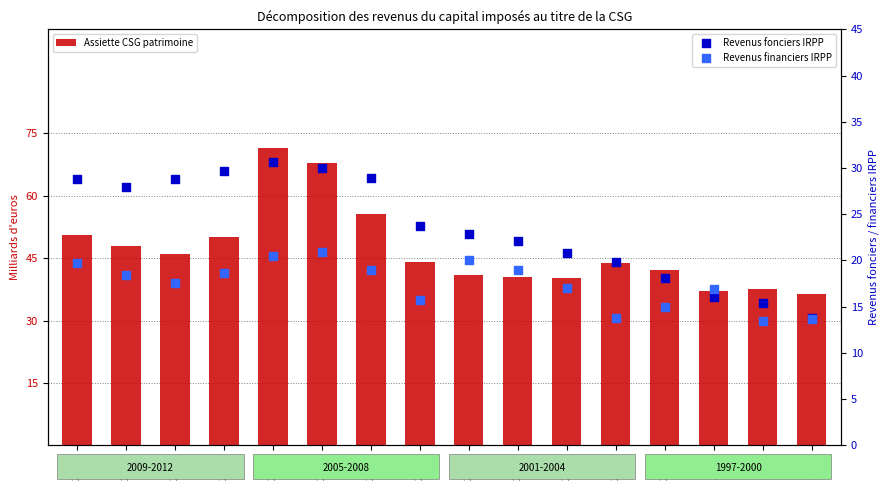

What are all the series names shown in the legend?

Assiette CSG patrimoine, Revenus fonciers IRPP, Revenus financiers IRPP